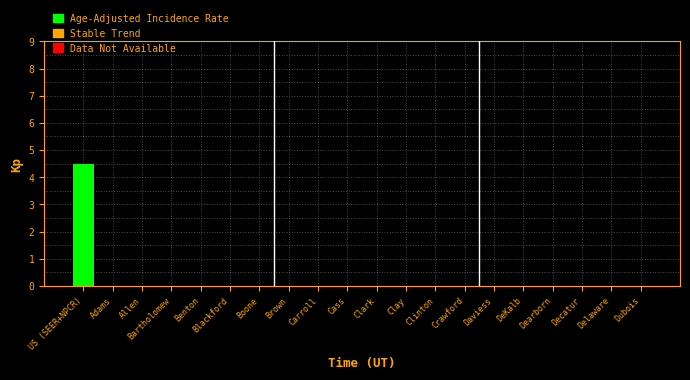

What is the maximum value shown in the chart?

4.5